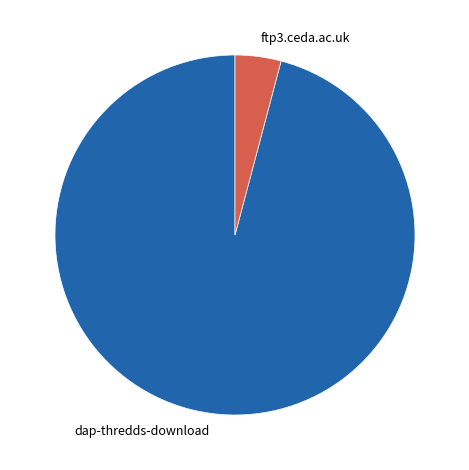

What is the largest slice in the pie chart?

dap-thredds-download